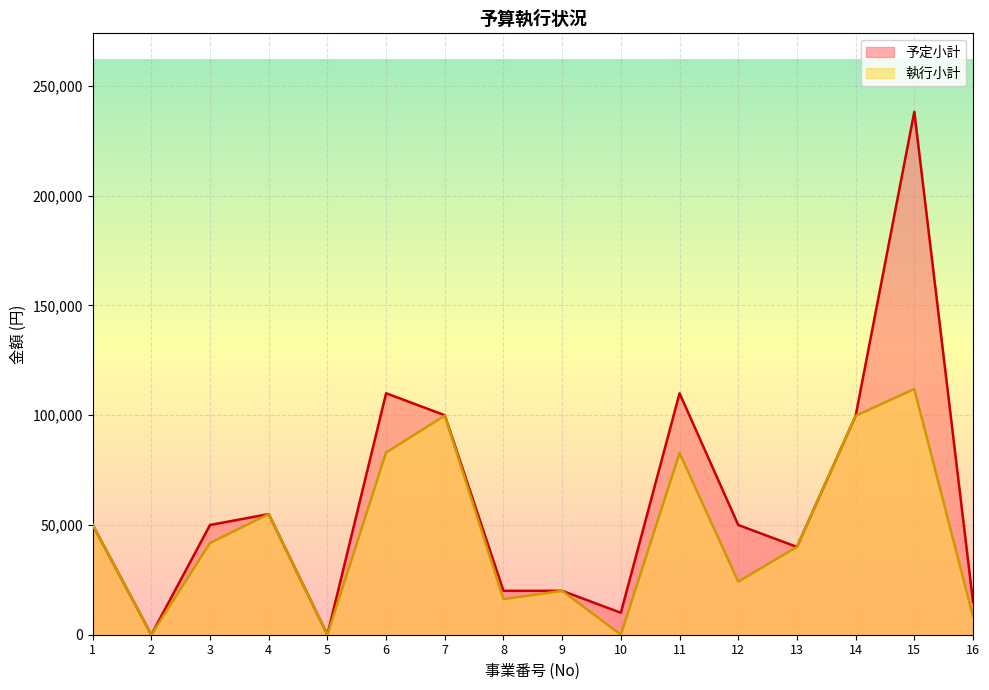

Which has a higher value, 13 or 10?

13